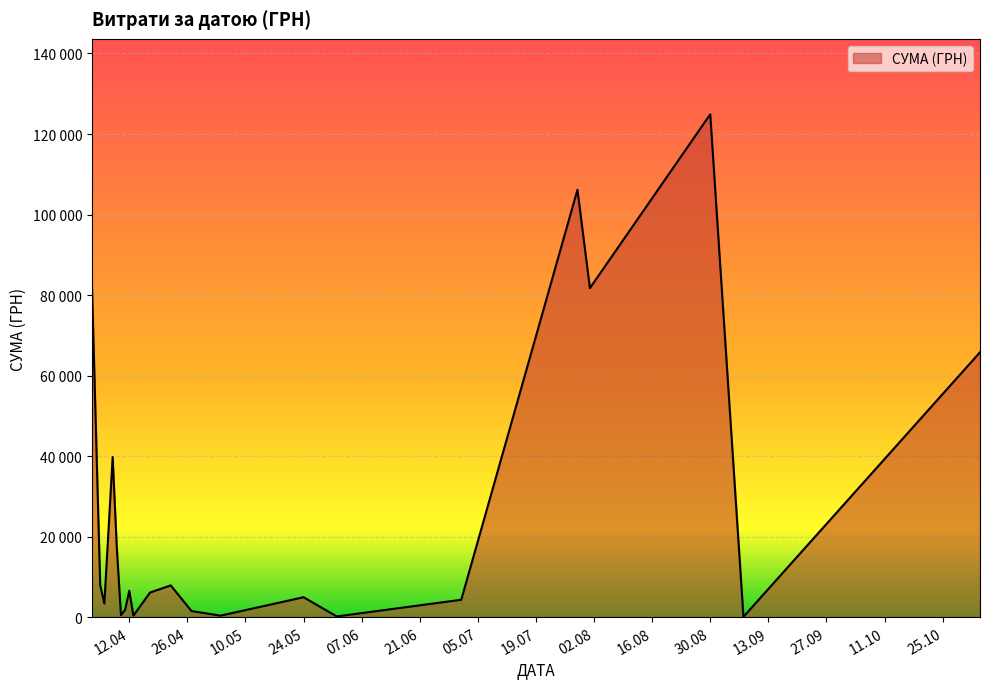

Is this an area chart (filled region under the line)?

Yes